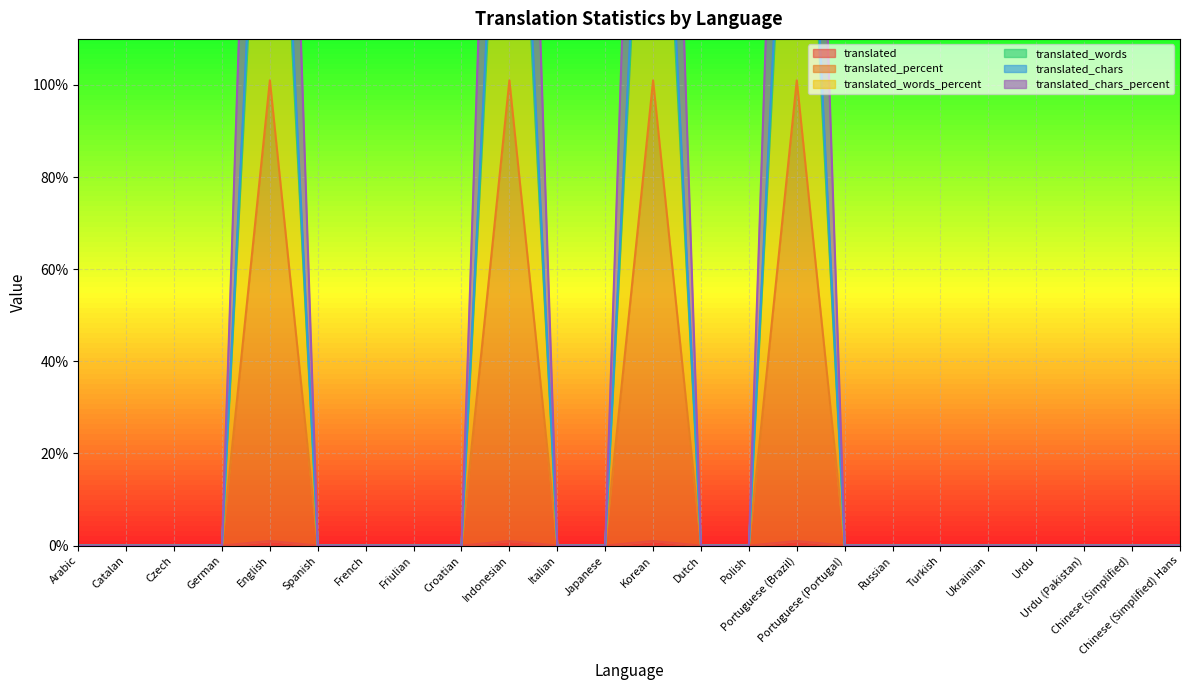

What position from the left is German?

4